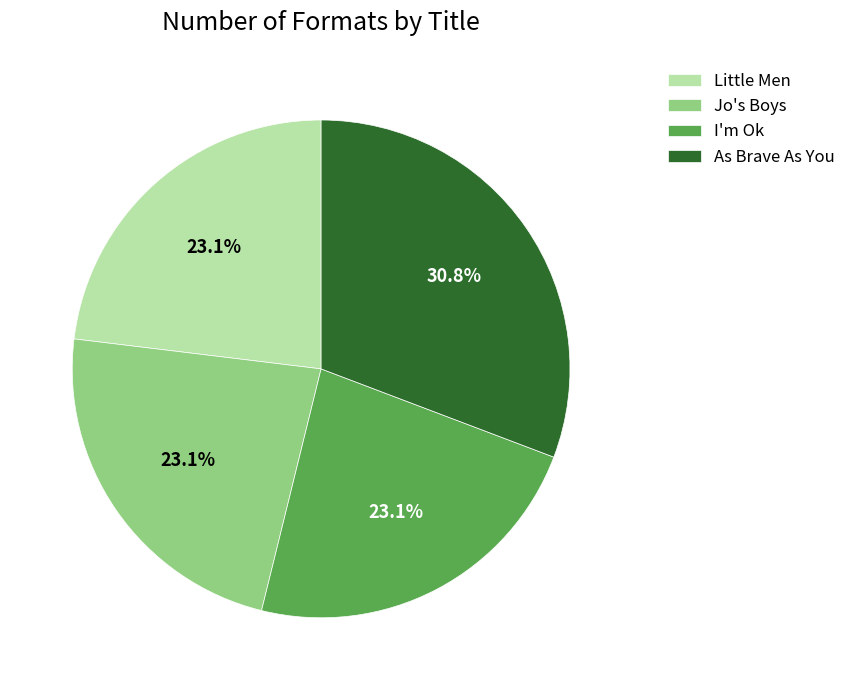

Count the number of slices in the pie.

4